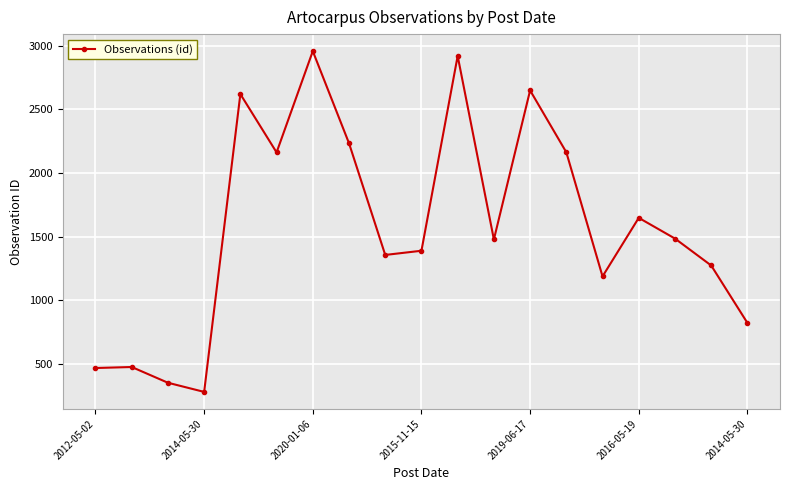

True or false: the data has more than 2 interior local peaks.

True